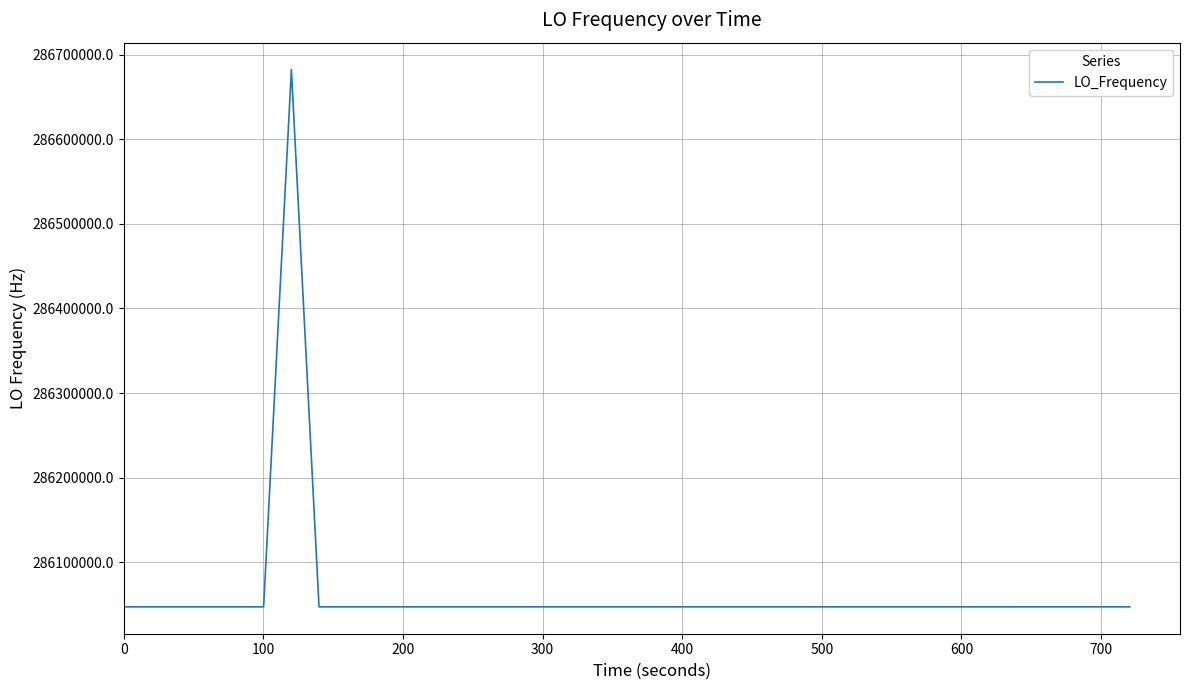

What is the smallest value displayed?

286046996.7